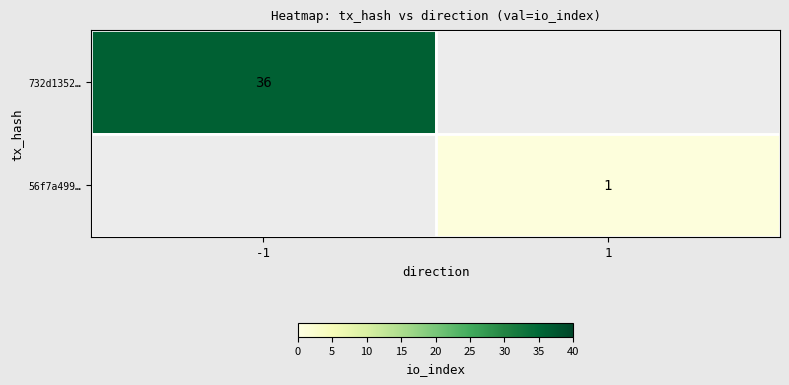

Count the number of data series in this chart.

2